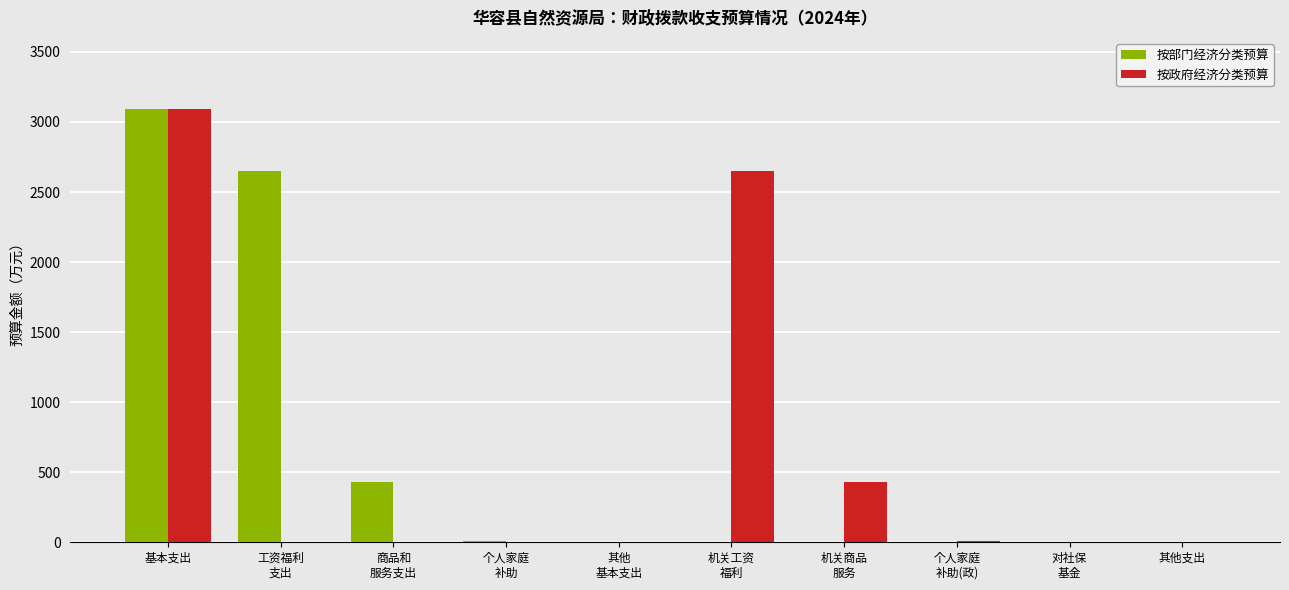

Which category has the highest value across all series?

基本支出